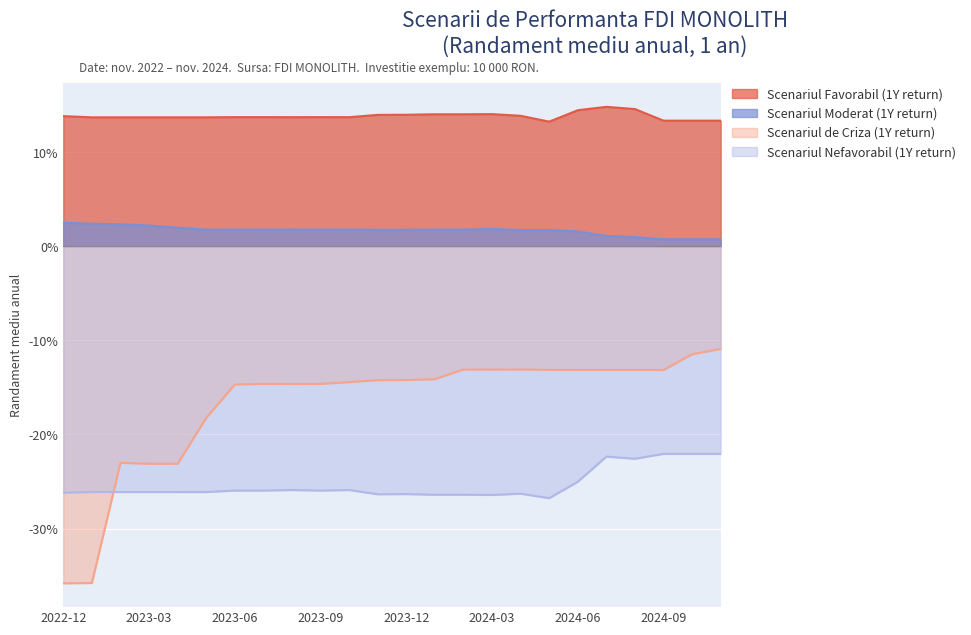

Is it true that Scenariul Favorabil (1Y return) equals 0.1 at 2024-04-30?

True